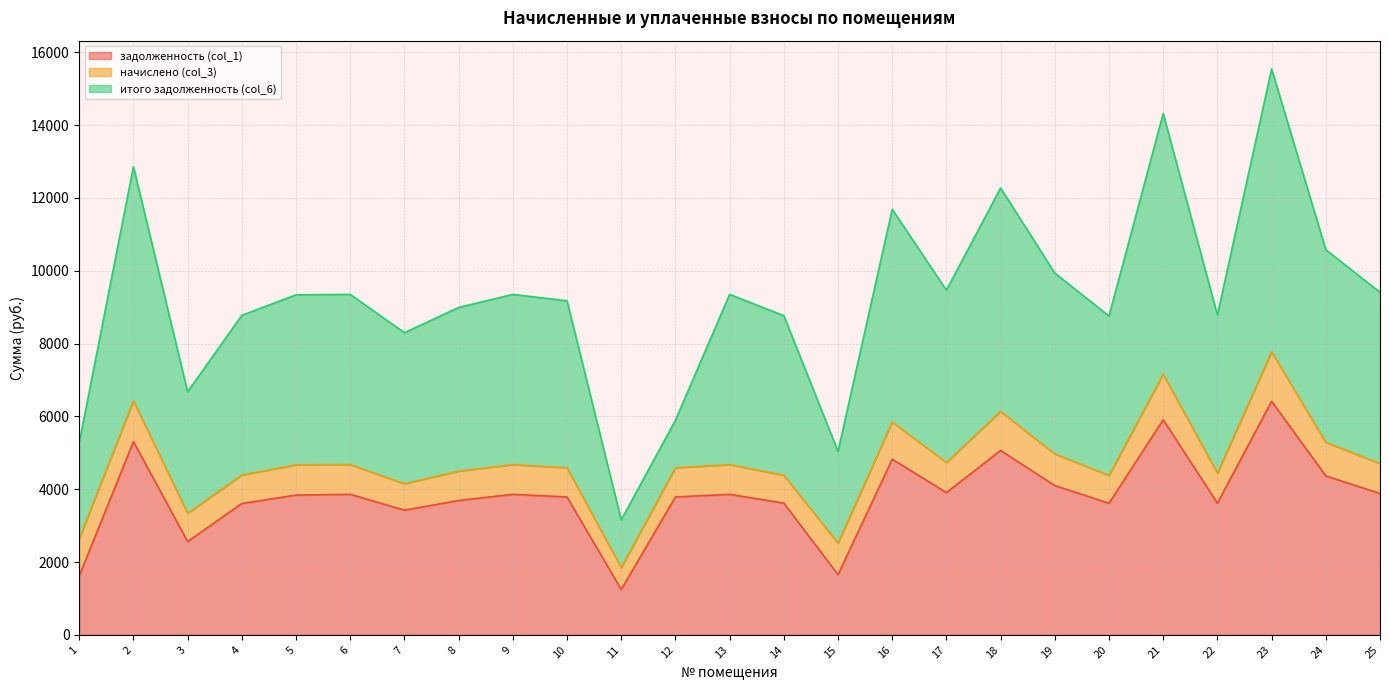

The задолженность (col_1) series shows 6414.9 at 23. True or false?

True